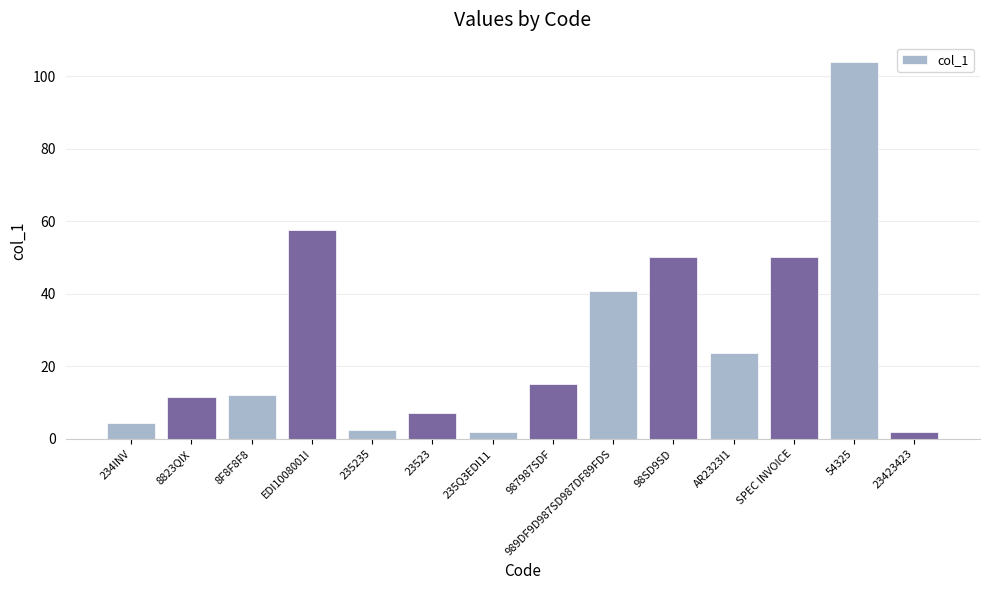

The value at 54325 is 104.0. True or false?

True